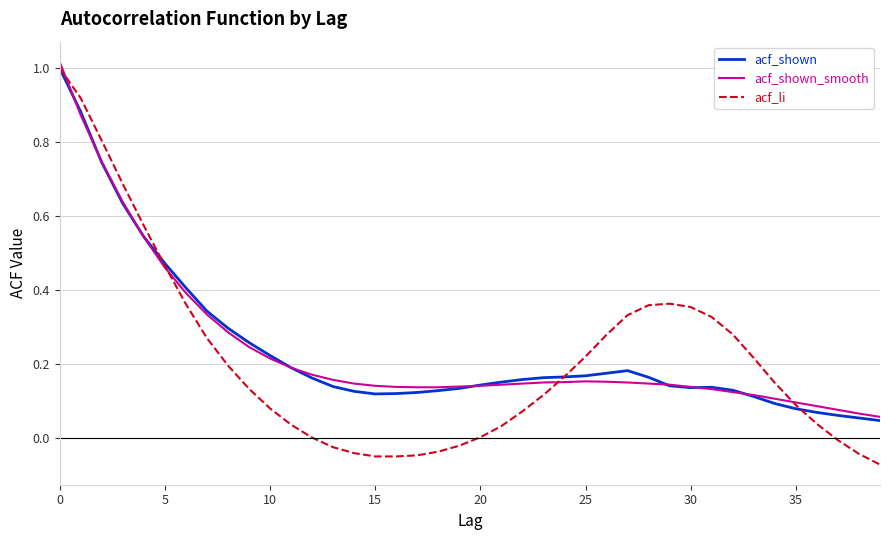

What is the label of the 16th point from the left?

15